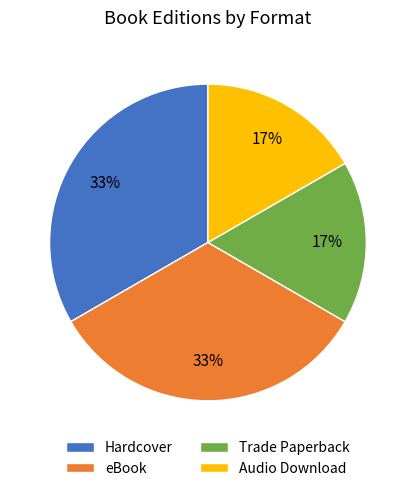

What is the ratio of the value at Audio Download to the value at Trade Paperback?

1.0